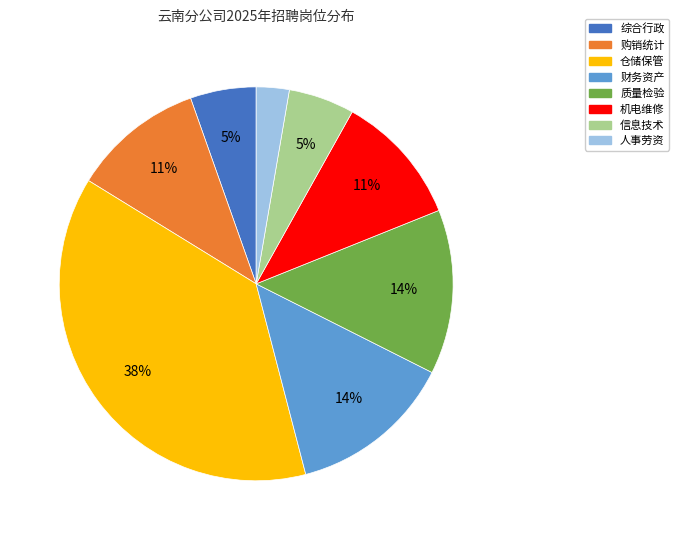

Which category has the biggest portion of the pie?

仓储保管